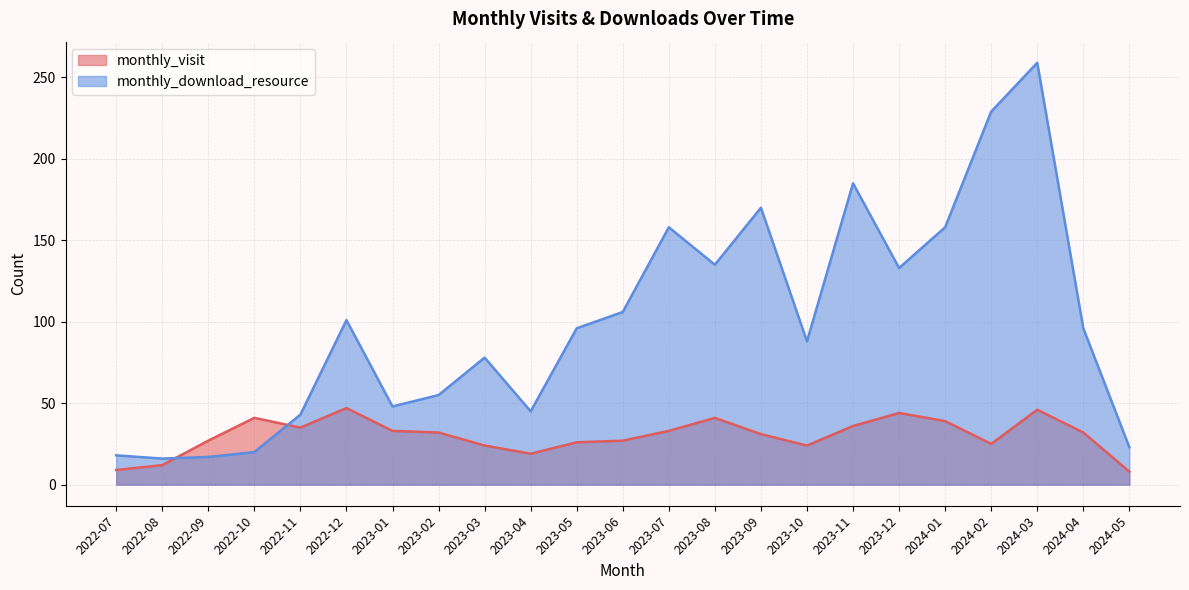

What is the difference between the maximum and minimum values in the monthly_download_resource series?

243